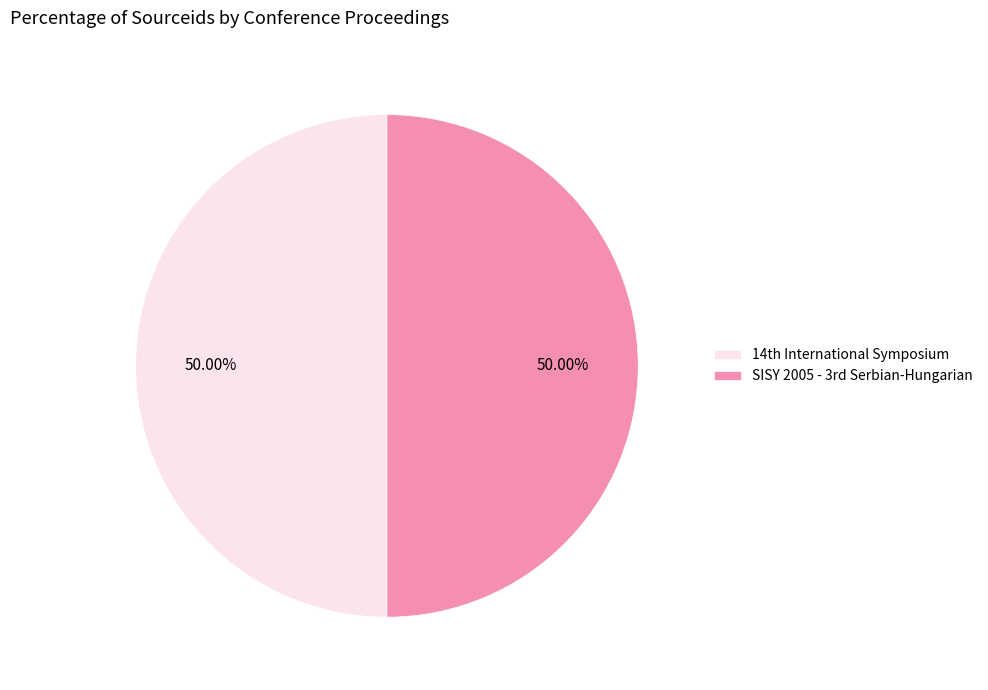

Count the number of slices in the pie.

2